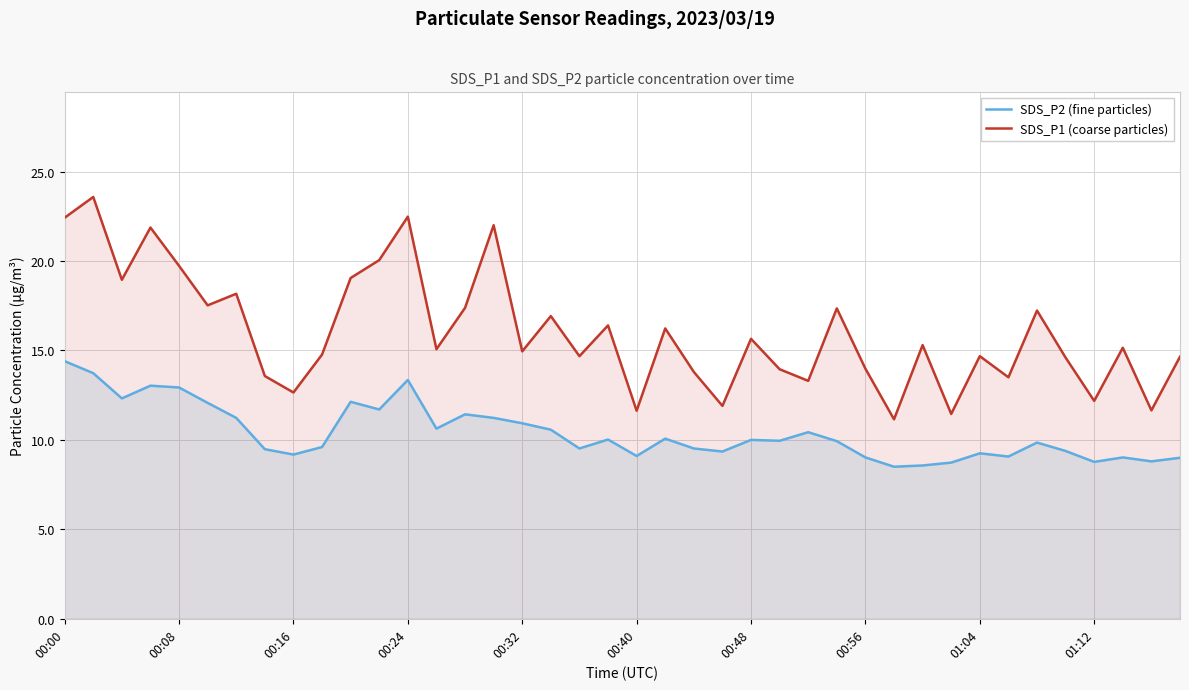

Is it true that SDS_P1 (coarse particles) equals 15.7 at 00:48?

True